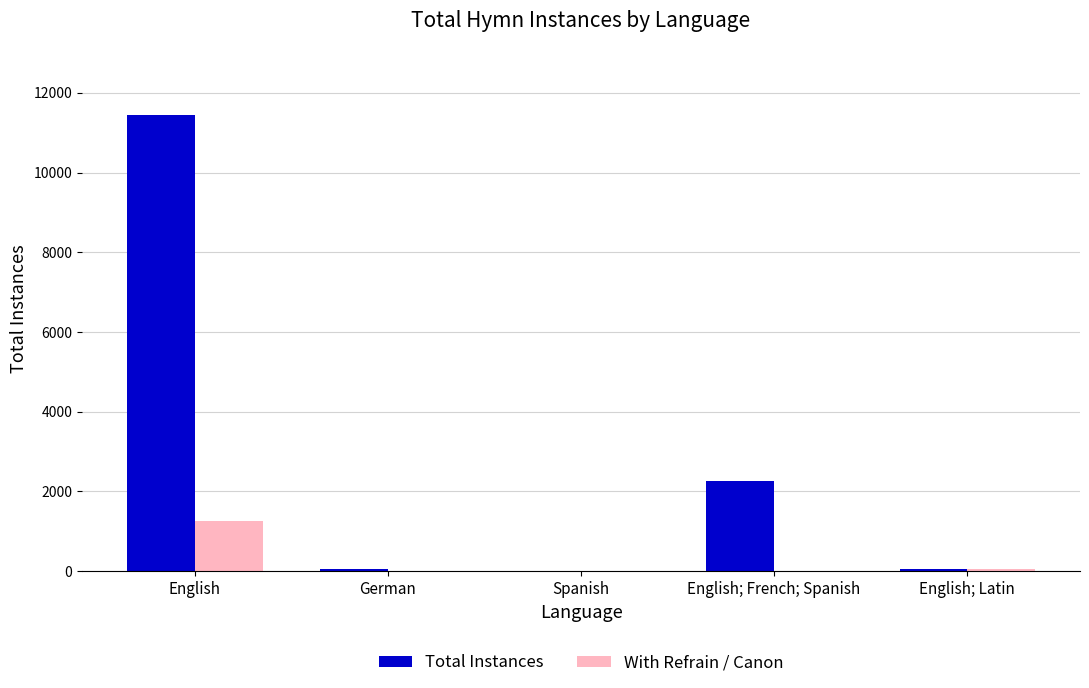

What is the maximum value shown in the chart?

11449